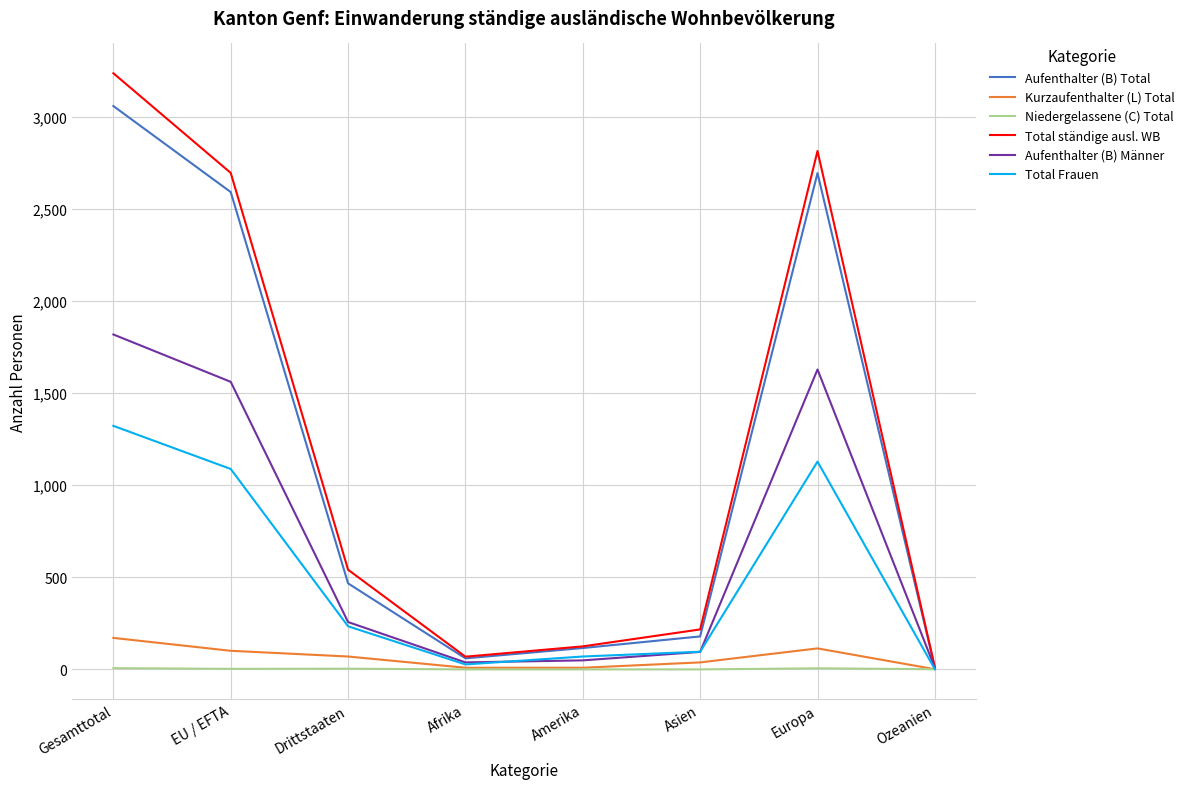

Does the chart display data point markers on the line(s)?

No